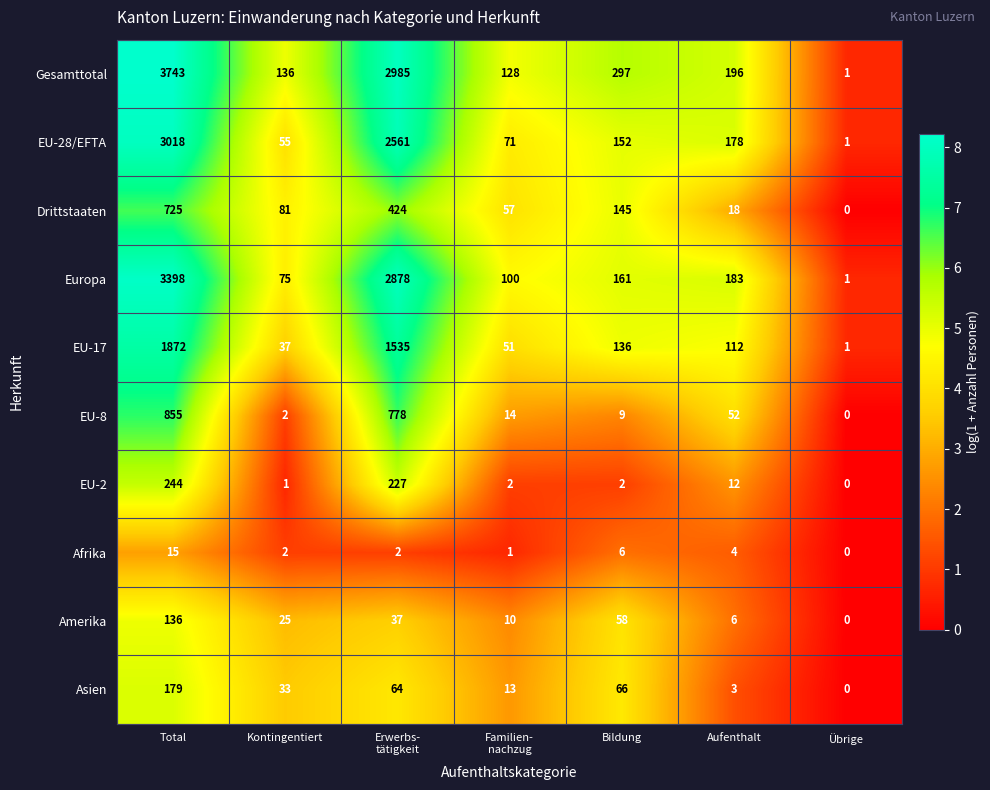

The Europa series shows 183 at Aufenthalt. True or false?

True